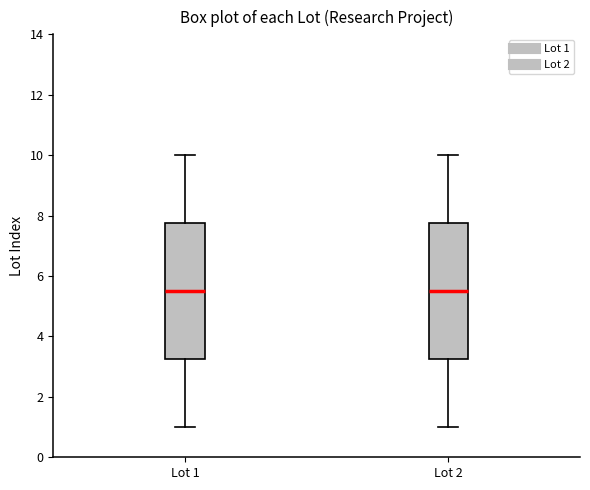

Reading left to right, read every box against the y-axis: the position of its median line, the range the box covers, and the ends of its whiskers. The values are not printed on the chart, so give them approximately, as read against the axis.

Lot 1: median 5.6, box 3.2 to 7.8, whiskers 1.0 to 10.0
Lot 2: median 5.6, box 3.2 to 7.8, whiskers 1.0 to 10.0